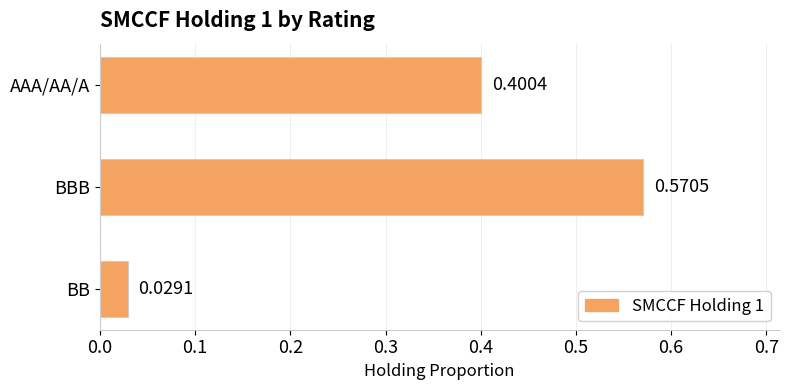

Which category has the highest value across all series?

BBB